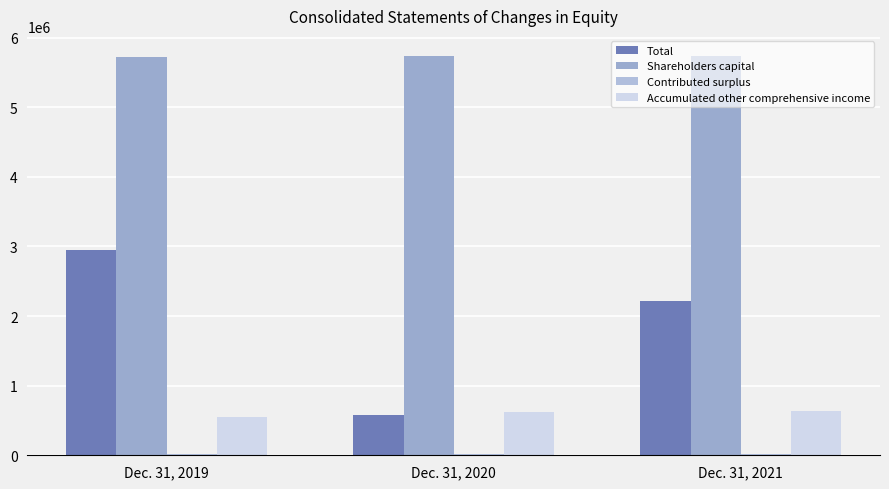

What is the greatest value displayed?

5736593